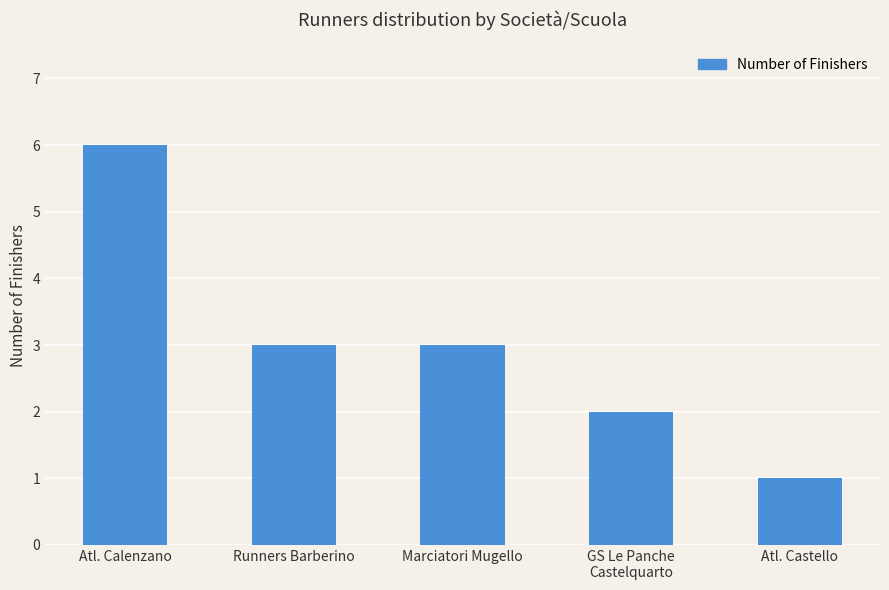

Does the chart contain stacked bars?

No